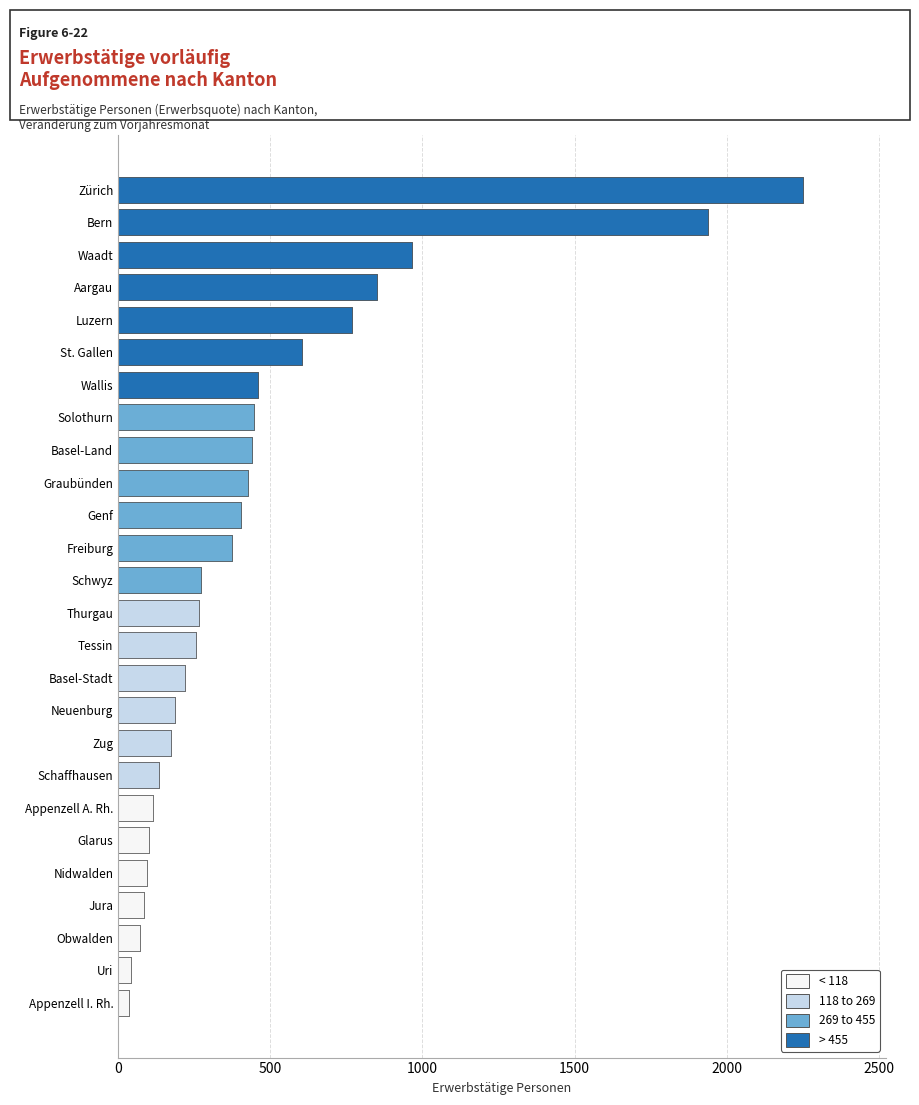

Which series has the largest total across all categories?

Zürich